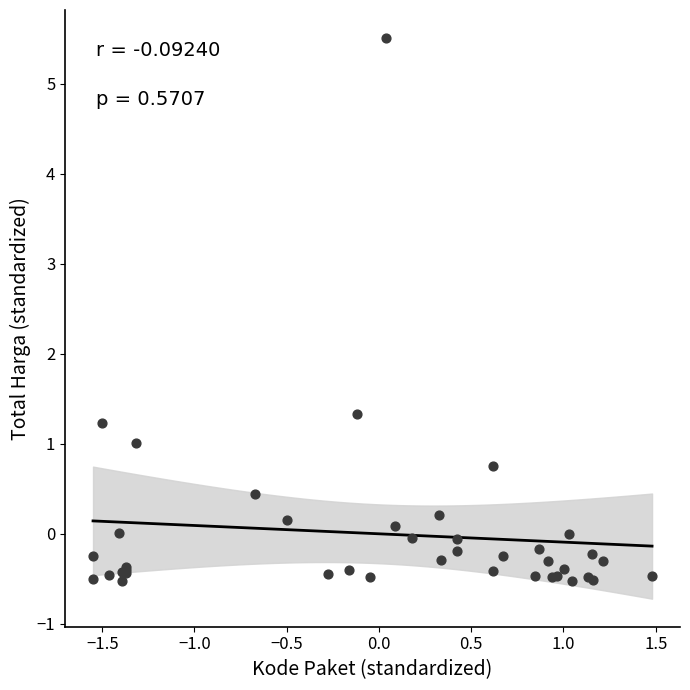

What Y value in the scatter plot is closest to 2?

1.3